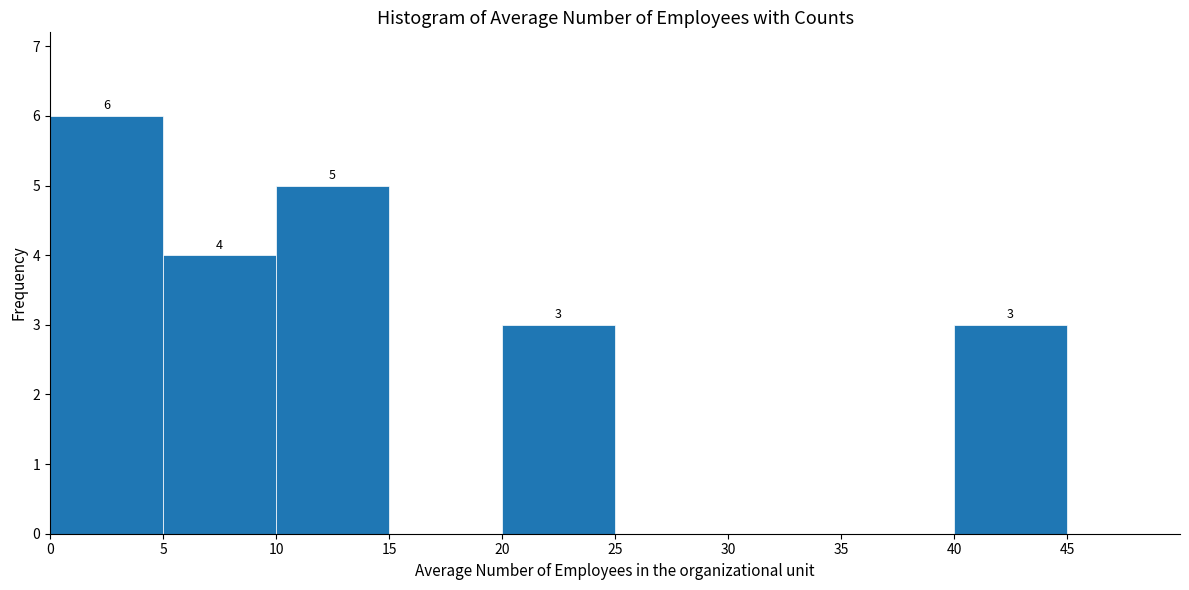

Over which range of the x-axis is the bar tallest?

0 to 5